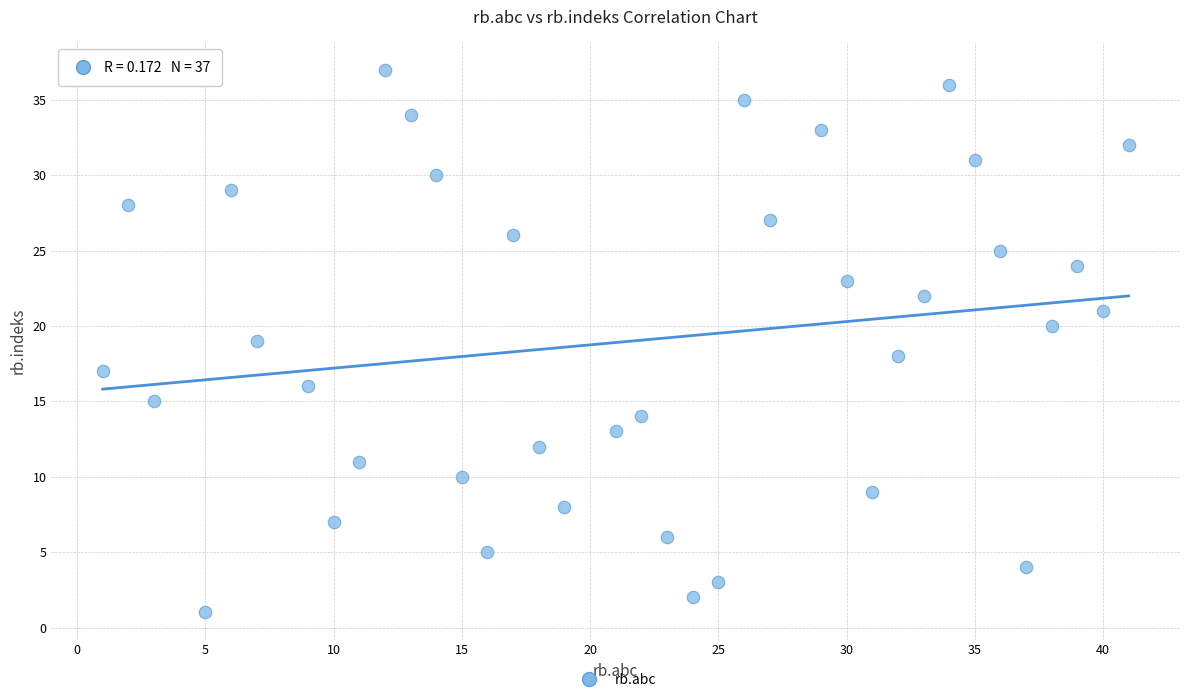

What is the range of X values (max minus min)?

40